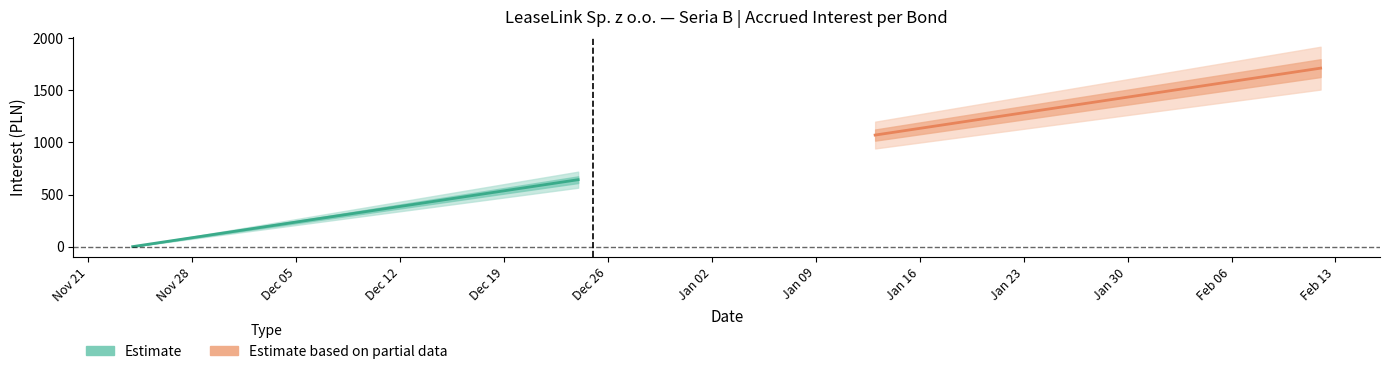

True or false: Estimate and Estimate based on partial data cross at least once.

False